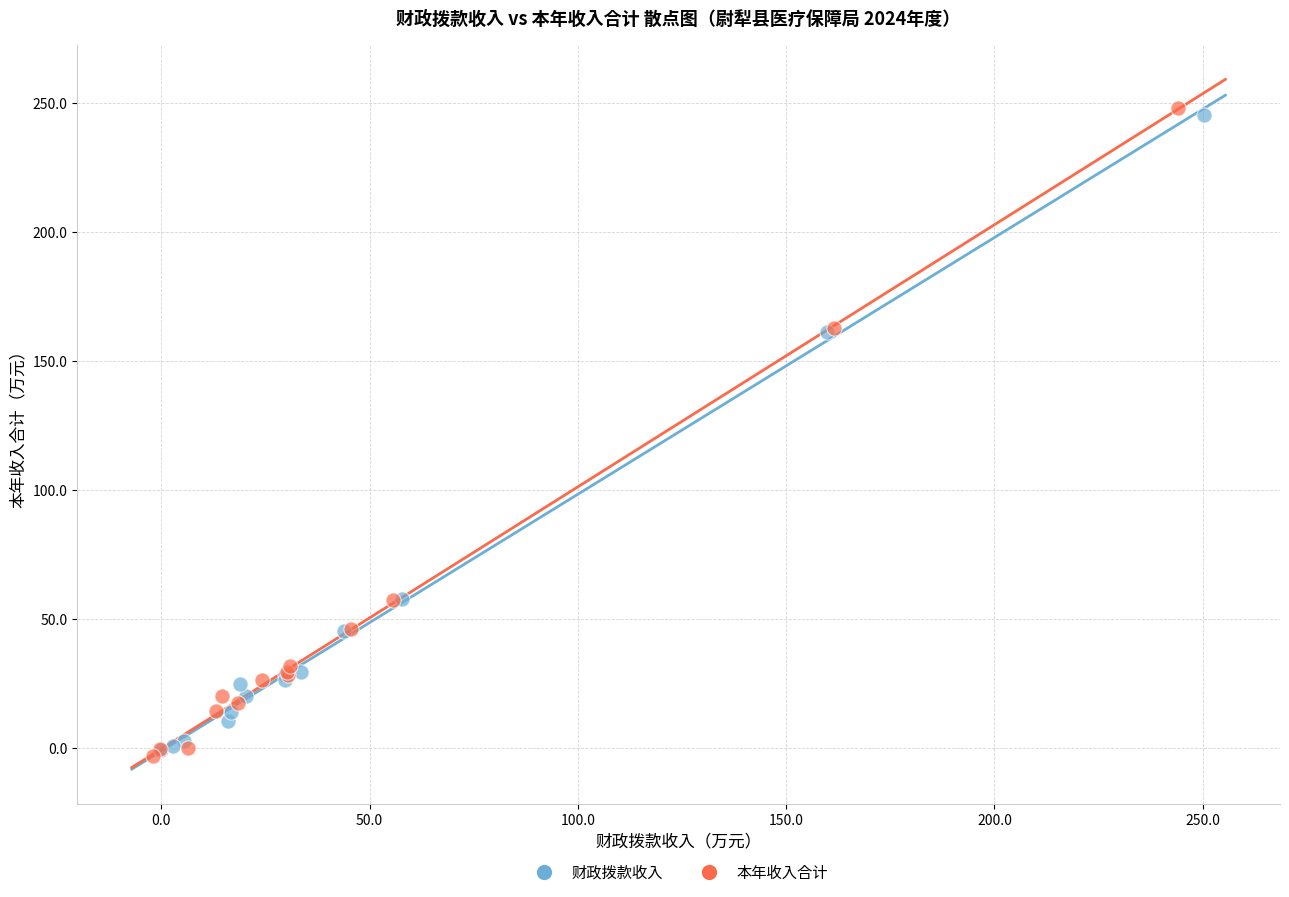

Which series has the largest Y range (max minus min)?

本年收入合计